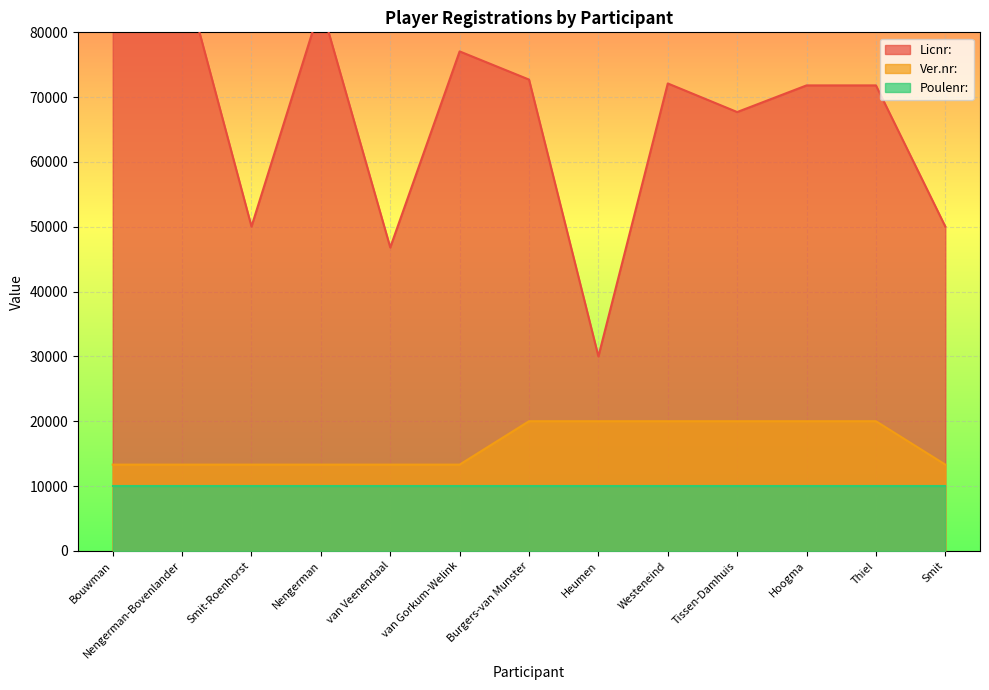

At which category is the sum across all series the highest?

Nengerman-Bovenlander